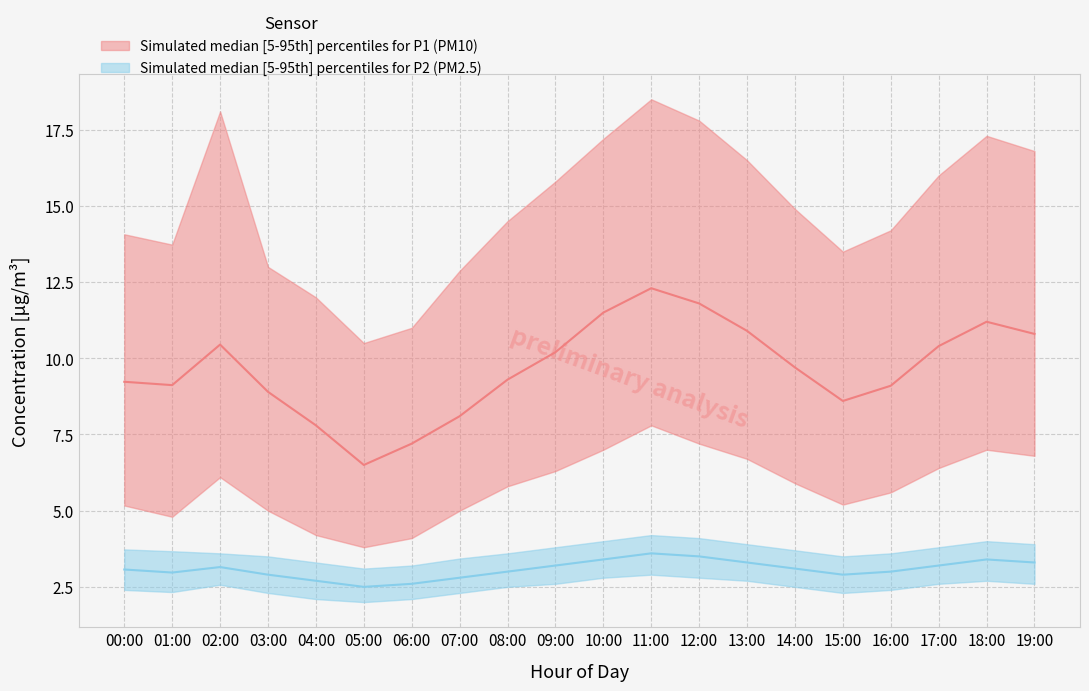

What is the value of the P2_p95 point at the 14th from the left?

3.9